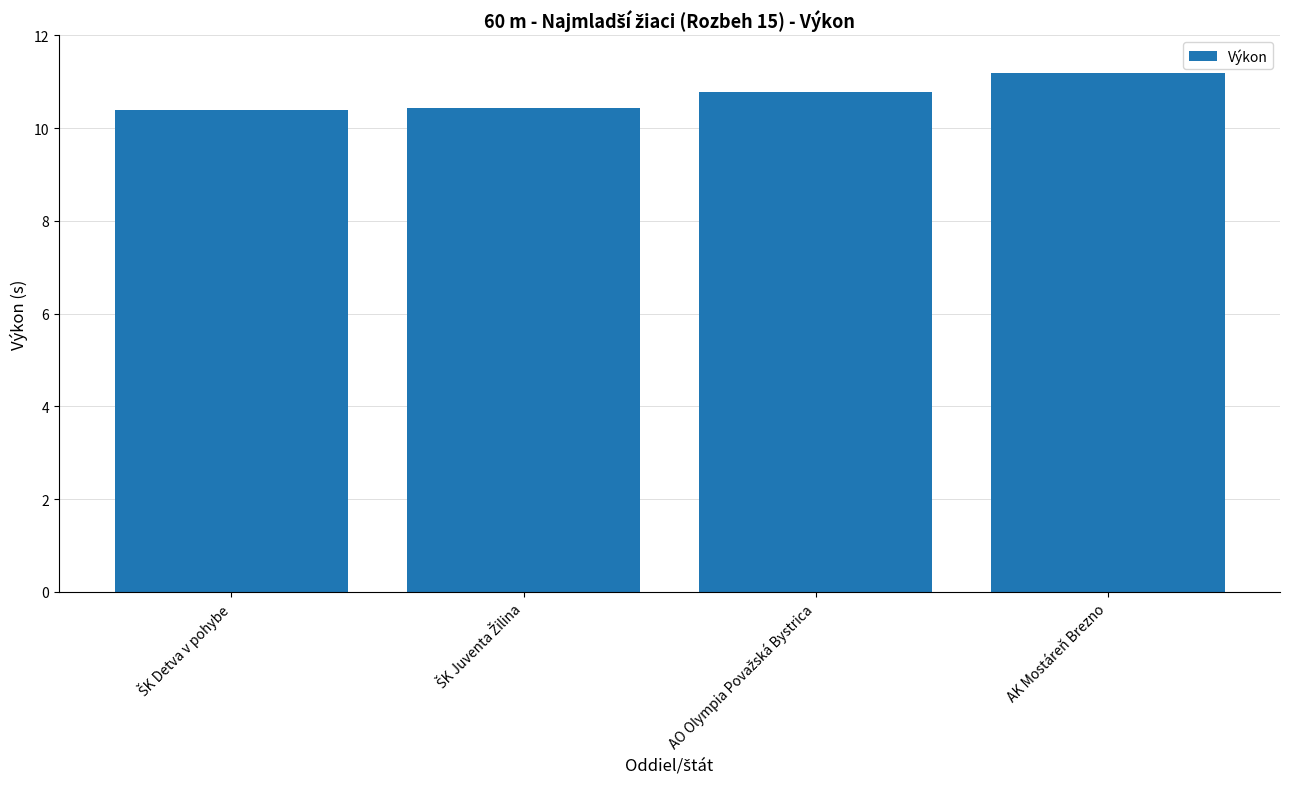

Count the values in the range 10 to 11.

3